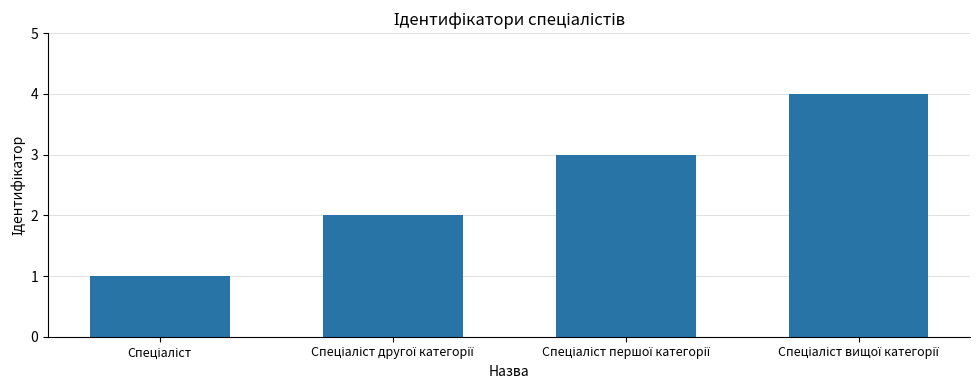

What is the difference between the maximum and minimum values?

3